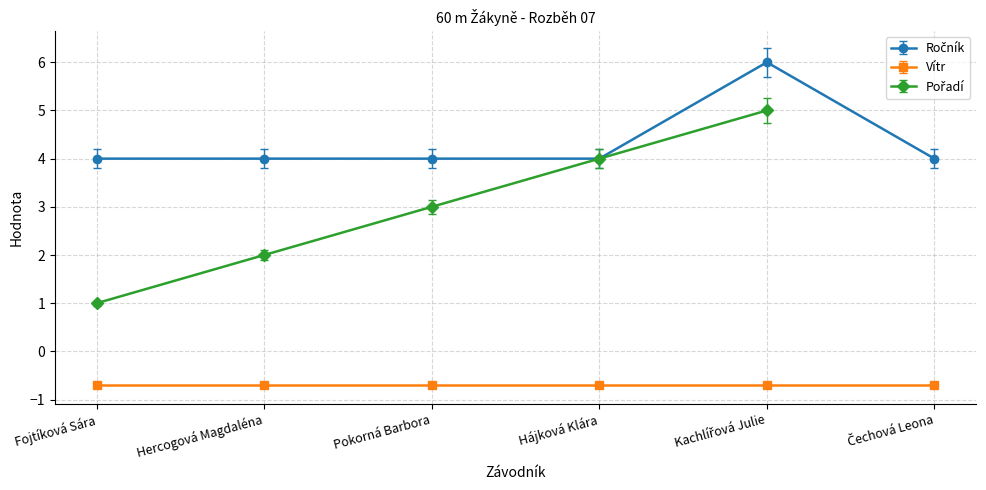

What is the sum of the Vítr values at Pokorná Barbora and Hercogová Magdaléna?

-1.4